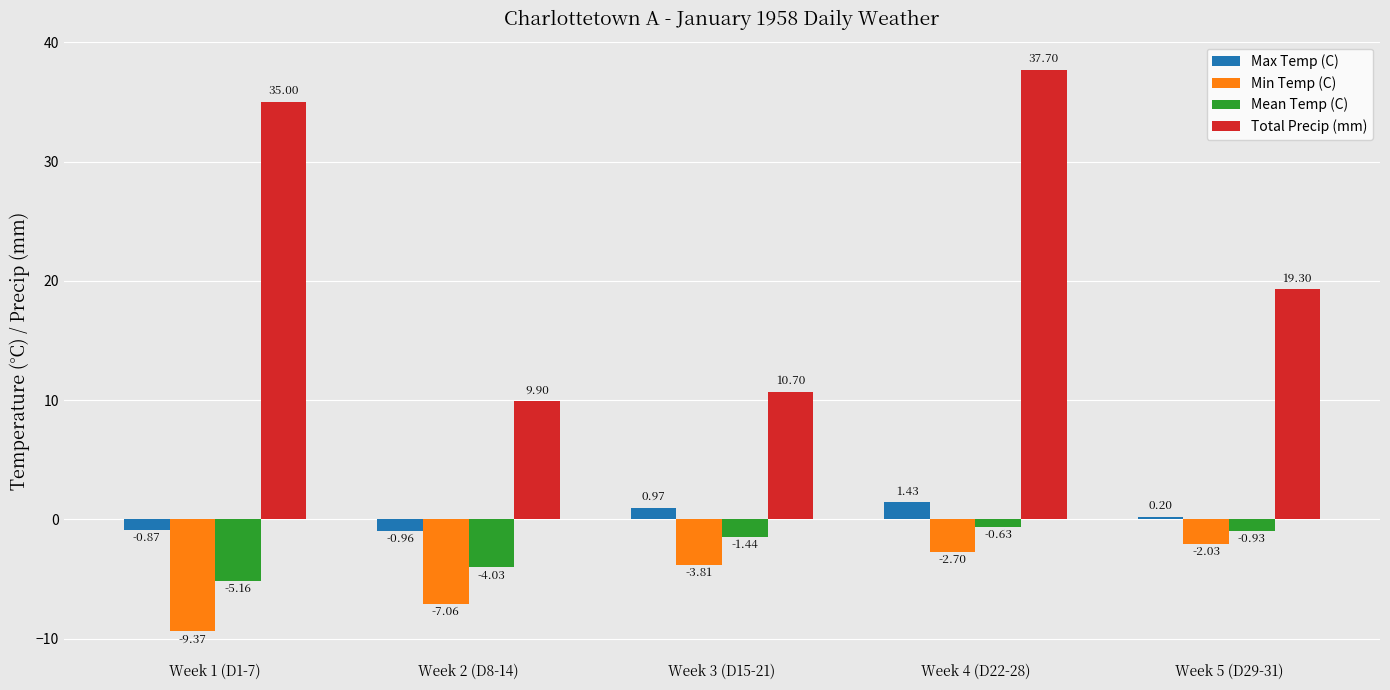

What is the sum of all Mean Temp (C) values?

-12.2